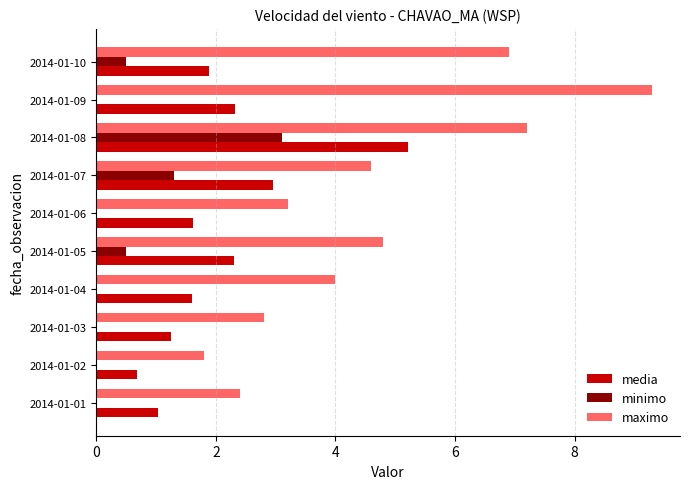

How many distinct data groups are displayed?

3